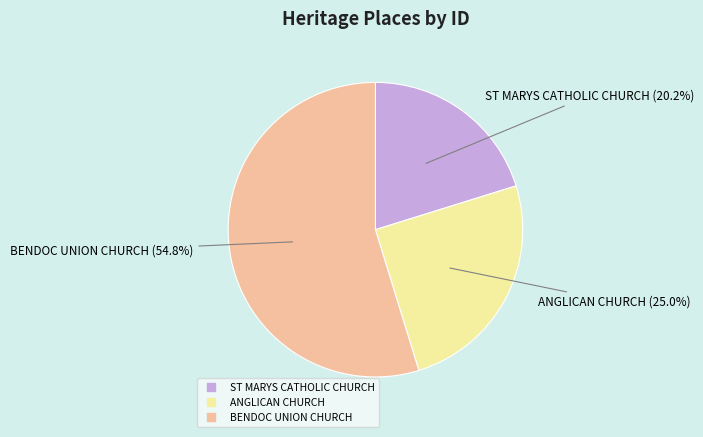

What percentage is NOT represented by BENDOC UNION CHURCH?

45.2%